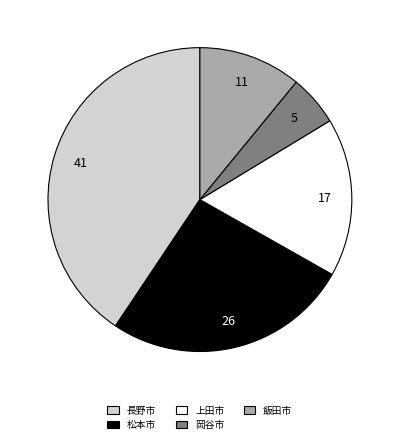

How many segments does this pie chart have?

5